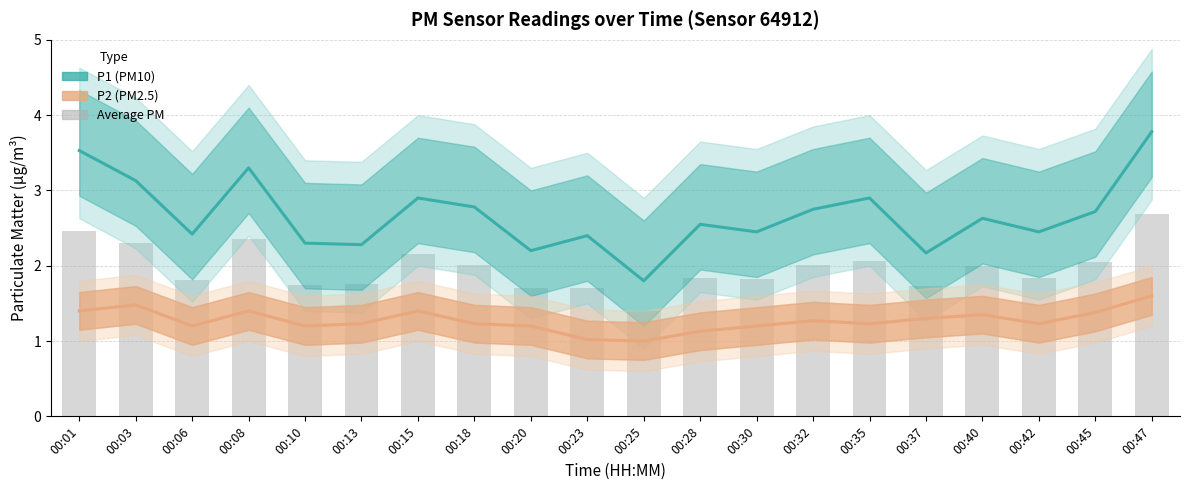

Which category has the lowest value in the P2 series?

00:25